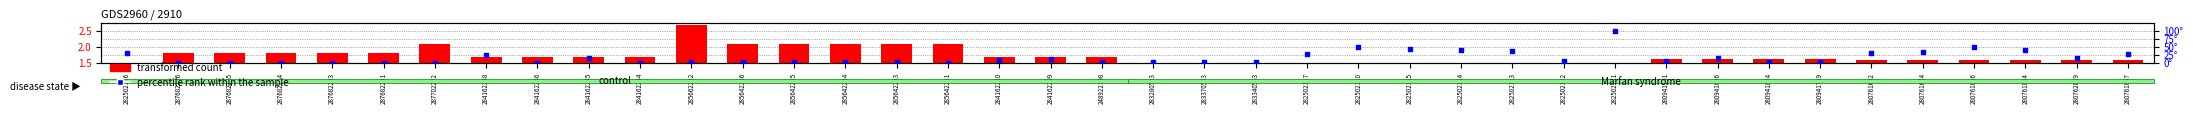

Which series has the widest spread of Y values?

percentile rank within the sample